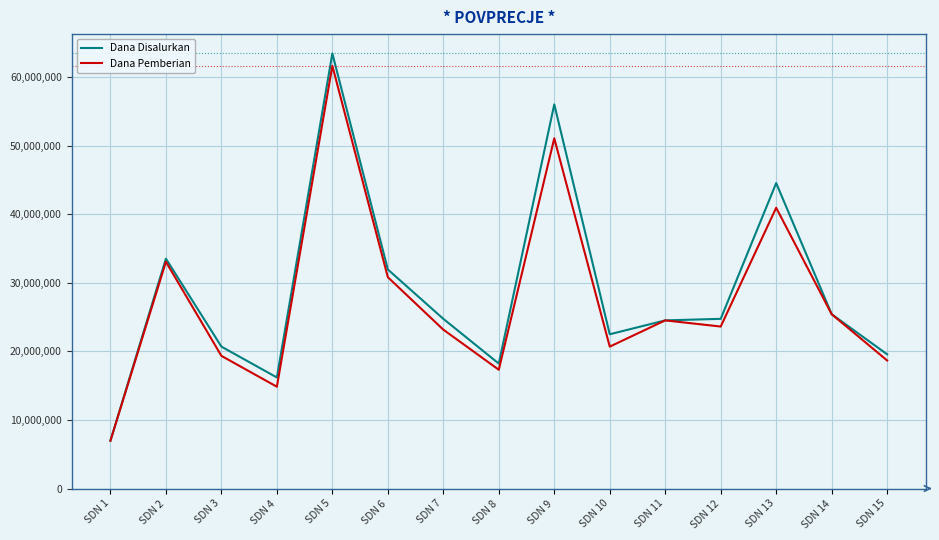

What is the spread (max minus min) of values at SDN 9?

4950000